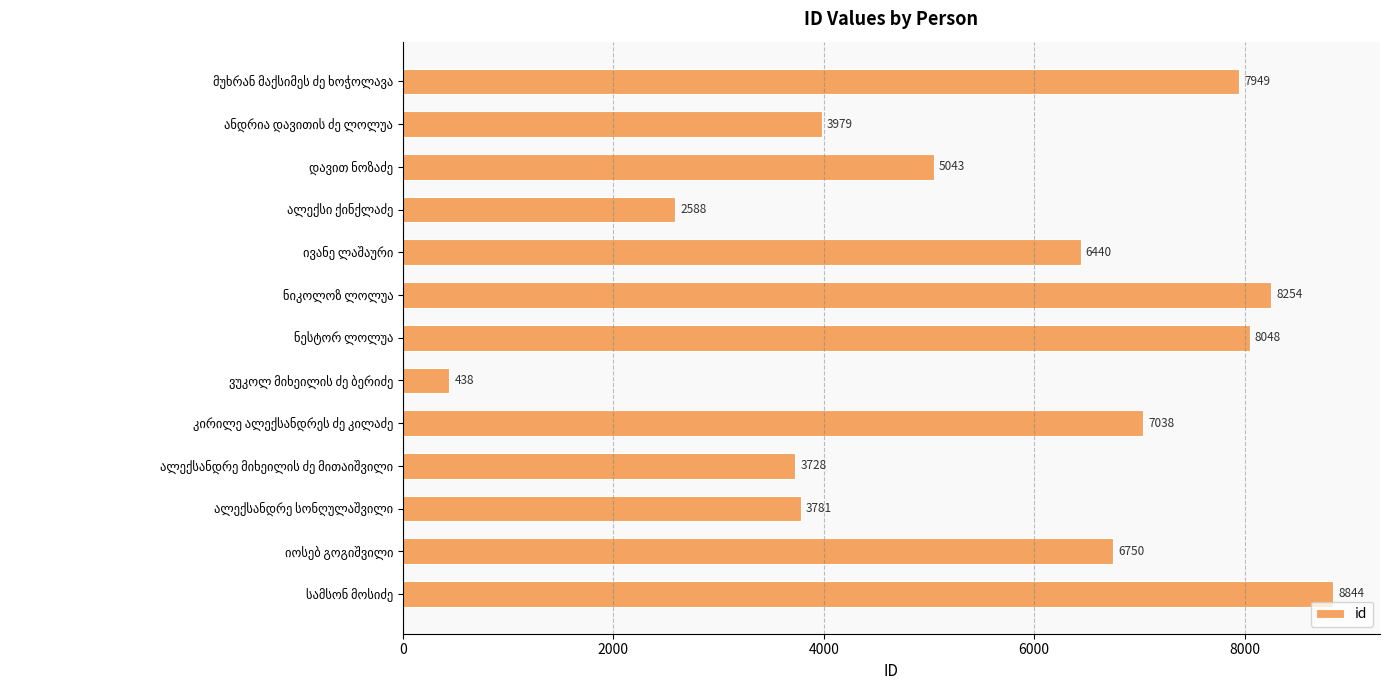

What is the difference between the maximum and minimum values?

8406